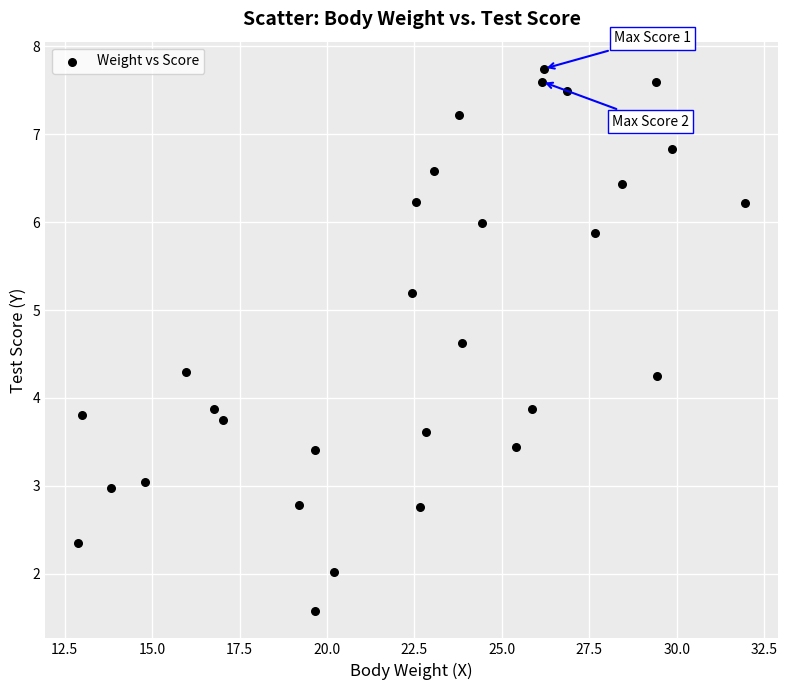

What is the range of X values (max minus min)?

19.0